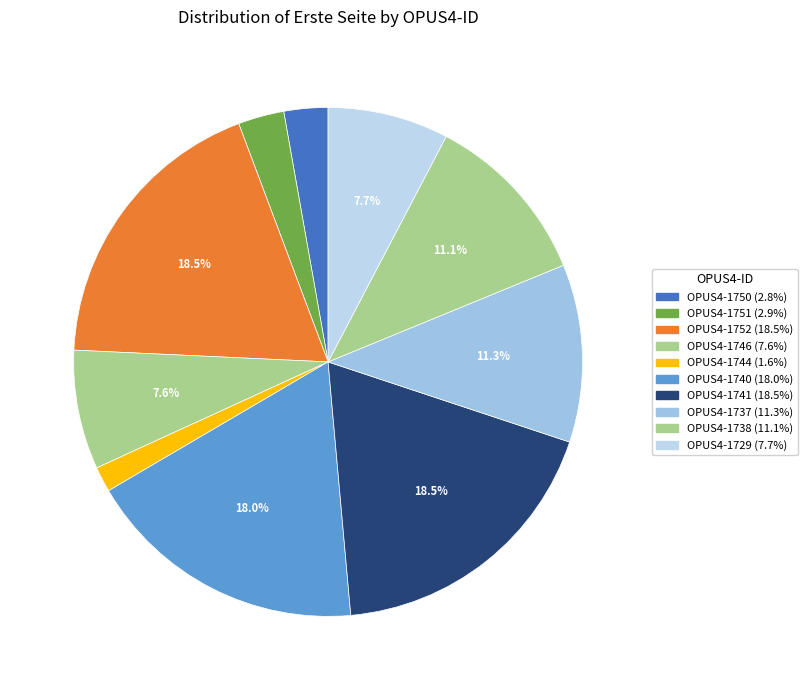

What portion of the pie excludes OPUS4-1737?

88.7%